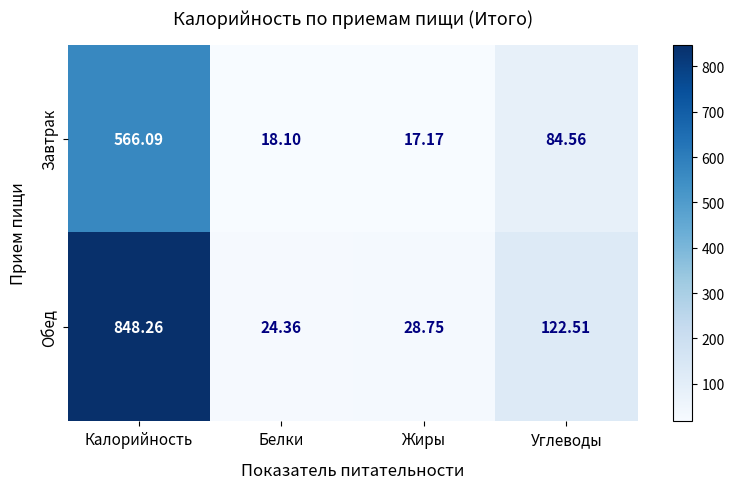

At which label is Завтрак closest to 291?

Углеводы